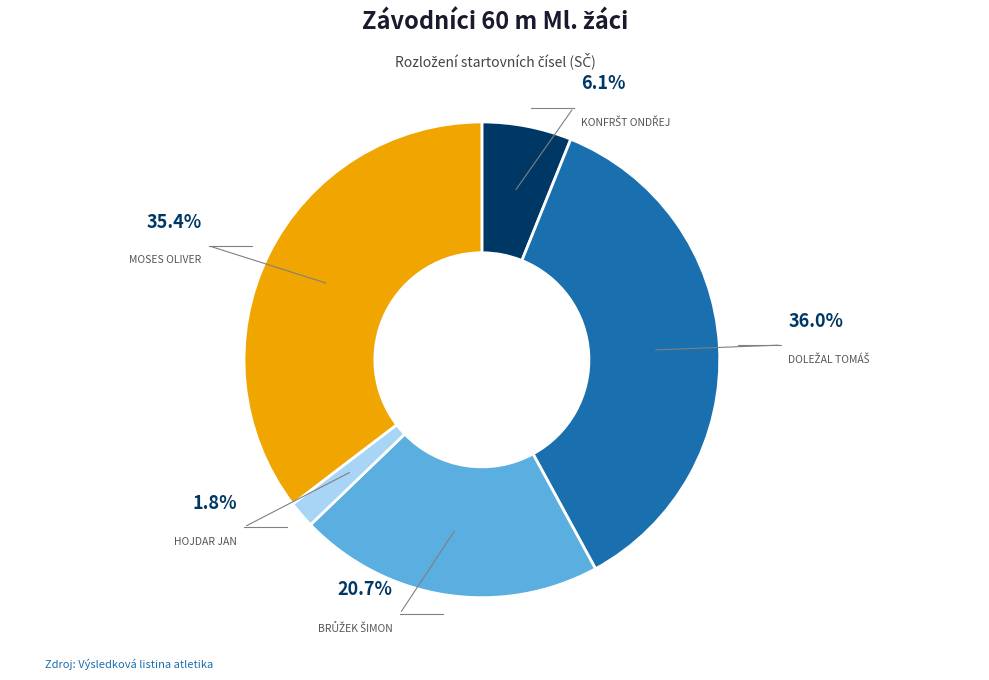

How many slices are in this pie chart?

5